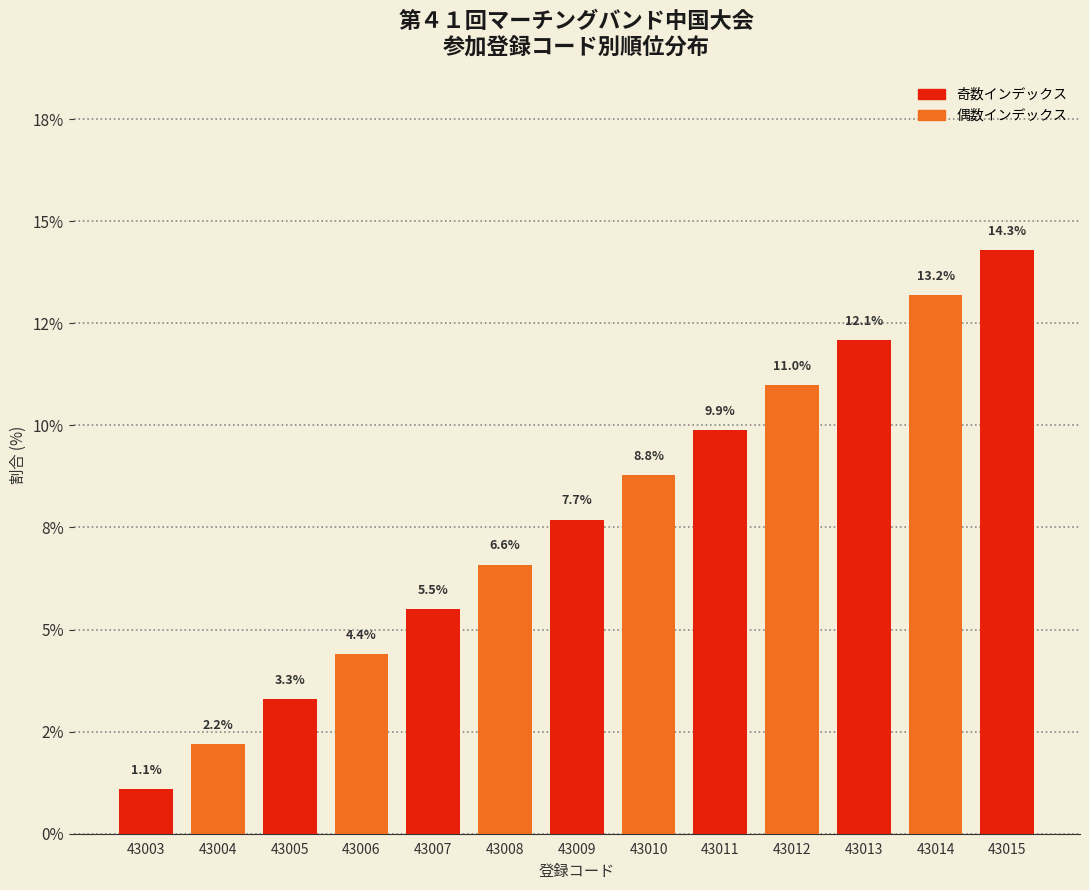

Which label corresponds to the smallest value in the chart?

43003